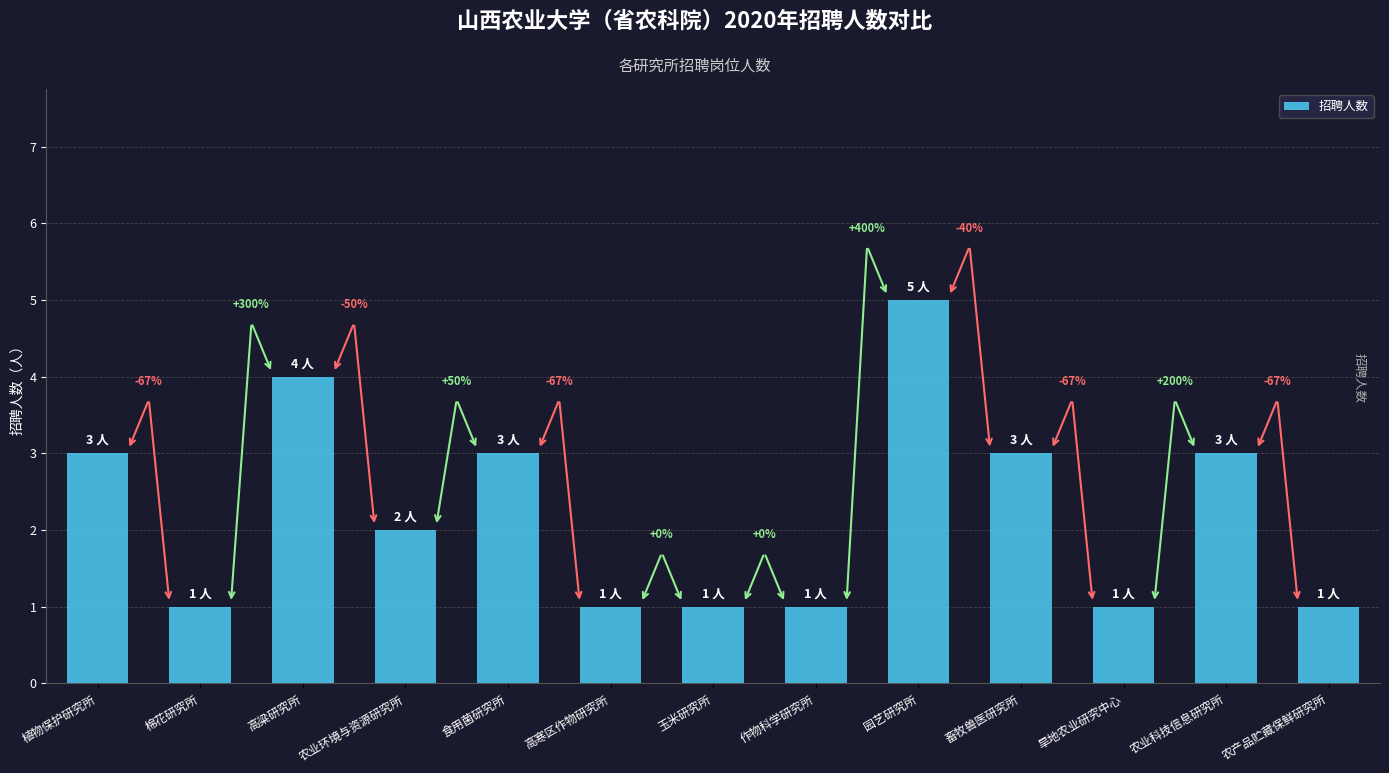

What is the ratio of the value at 高粱研究所 to the value at 作物科学研究所?

4.0